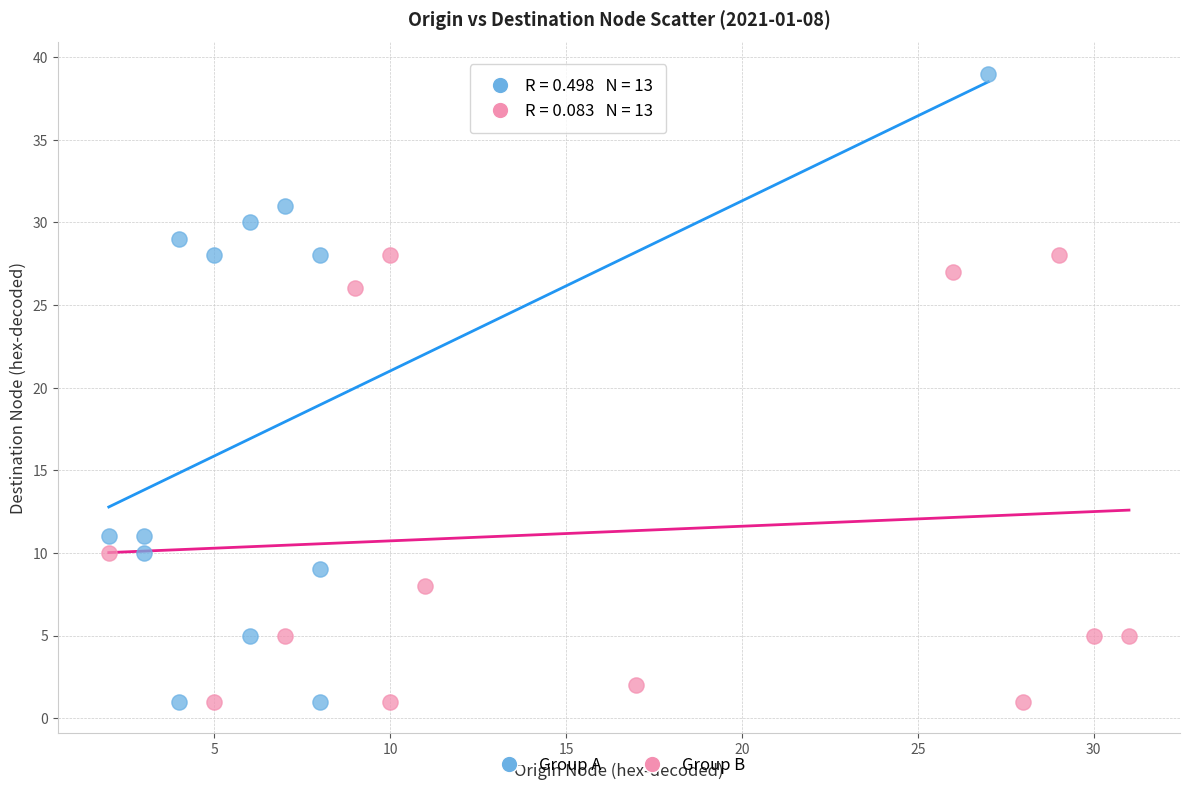

What are all the series names shown in the legend?

Group A, Group B